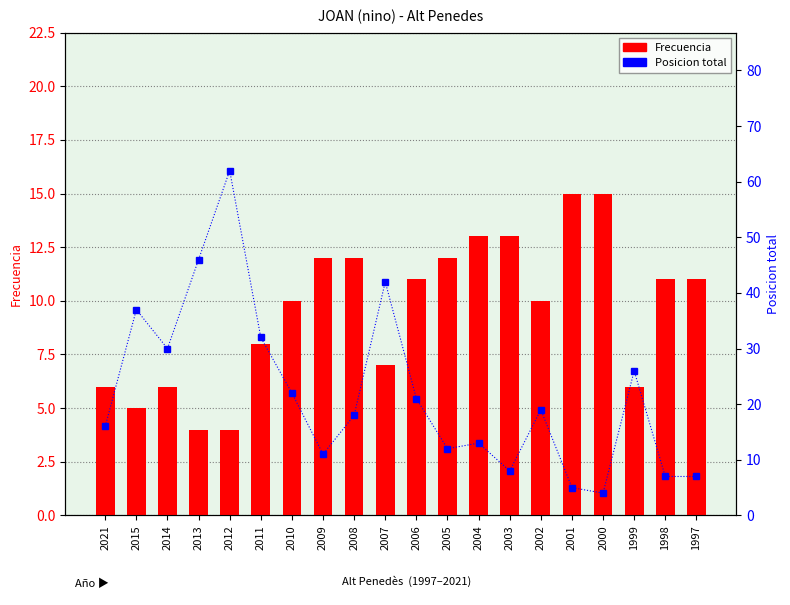

Rank the categories by Posicion total value from highest to lowest.

2012, 2013, 2007, 2015, 2011, 2014, 1999, 2010, 2006, 2002, 2008, 2021, 2004, 2005, 2009, 2003, 1998, 1997, 2001, 2000